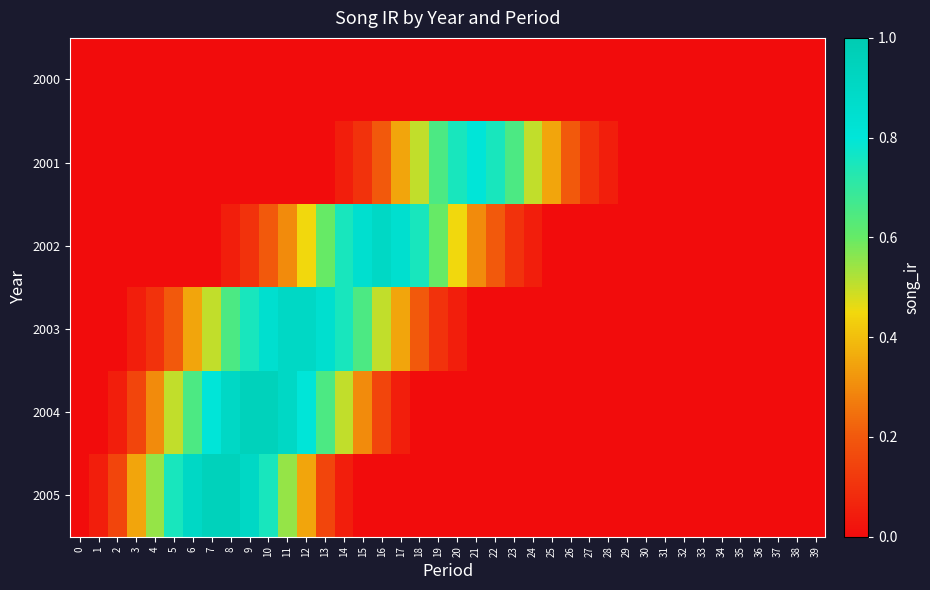

Reading left to right, list all the values displayed in this chart.

2000: 0=0.0	1=0.0	2=0.0	3=0.0	4=0.0	5=0.0	6=0.0	7=0.0	8=0.0	9=0.0	10=0.0	11=0.0	12=0.0	13=0.0	14=0.0	15=0.0	16=0.0	17=0.0	18=0.0	19=0.0	20=0.0	21=0.0	22=0.0	23=0.0	24=0.0	25=0.0	26=0.0	27=0.0	28=0.0	29=0.0	30=0.0	31=0.0	32=0.0	33=0.0	34=0.0	35=0.0	36=0.0	37=0.0	38=0.0	39=0.0
2001: 0=0.0	1=0.0	2=0.0	3=0.0	4=0.0	5=0.0	6=0.0	7=0.0	8=0.0	9=0.0	10=0.0	11=0.0	12=0.0	13=0.0	14=0.1	15=0.1	16=0.2	17=0.3	18=0.5	19=0.7	20=0.8	21=0.8	22=0.8	23=0.7	24=0.5	25=0.3	26=0.2	27=0.1	28=0.1	29=0.0	30=0.0	31=0.0	32=0.0	33=0.0	34=0.0	35=0.0	36=0.0	37=0.0	38=0.0	39=0.0
2002: 0=0.0	1=0.0	2=0.0	3=0.0	4=0.0	5=0.0	6=0.0	7=0.0	8=0.1	9=0.1	10=0.2	11=0.3	12=0.5	13=0.6	14=0.8	15=0.8	16=0.9	17=0.8	18=0.8	19=0.6	20=0.5	21=0.3	22=0.2	23=0.1	24=0.1	25=0.0	26=0.0	27=0.0	28=0.0	29=0.0	30=0.0	31=0.0	32=0.0	33=0.0	34=0.0	35=0.0	36=0.0	37=0.0	38=0.0	39=0.0
2003: 0=0.0	1=0.0	2=0.0	3=0.1	4=0.1	5=0.2	6=0.3	7=0.5	8=0.7	9=0.8	10=0.8	11=0.9	12=0.9	13=0.8	14=0.8	15=0.7	16=0.5	17=0.3	18=0.2	19=0.1	20=0.1	21=0.0	22=0.0	23=0.0	24=0.0	25=0.0	26=0.0	27=0.0	28=0.0	29=0.0	30=0.0	31=0.0	32=0.0	33=0.0	34=0.0	35=0.0	36=0.0	37=0.0	38=0.0	39=0.0
2004: 0=0.0	1=0.0	2=0.1	3=0.1	4=0.3	5=0.5	6=0.7	7=0.8	8=0.9	9=0.9	10=0.9	11=0.9	12=0.8	13=0.7	14=0.5	15=0.3	16=0.1	17=0.1	18=0.0	19=0.0	20=0.0	21=0.0	22=0.0	23=0.0	24=0.0	25=0.0	26=0.0	27=0.0	28=0.0	29=0.0	30=0.0	31=0.0	32=0.0	33=0.0	34=0.0	35=0.0	36=0.0	37=0.0	38=0.0	39=0.0
2005: 0=0.0	1=0.1	2=0.1	3=0.3	4=0.6	5=0.8	6=0.9	7=0.9	8=0.9	9=0.9	10=0.8	11=0.6	12=0.3	13=0.1	14=0.1	15=0.0	16=0.0	17=0.0	18=0.0	19=0.0	20=0.0	21=0.0	22=0.0	23=0.0	24=0.0	25=0.0	26=0.0	27=0.0	28=0.0	29=0.0	30=0.0	31=0.0	32=0.0	33=0.0	34=0.0	35=0.0	36=0.0	37=0.0	38=0.0	39=0.0